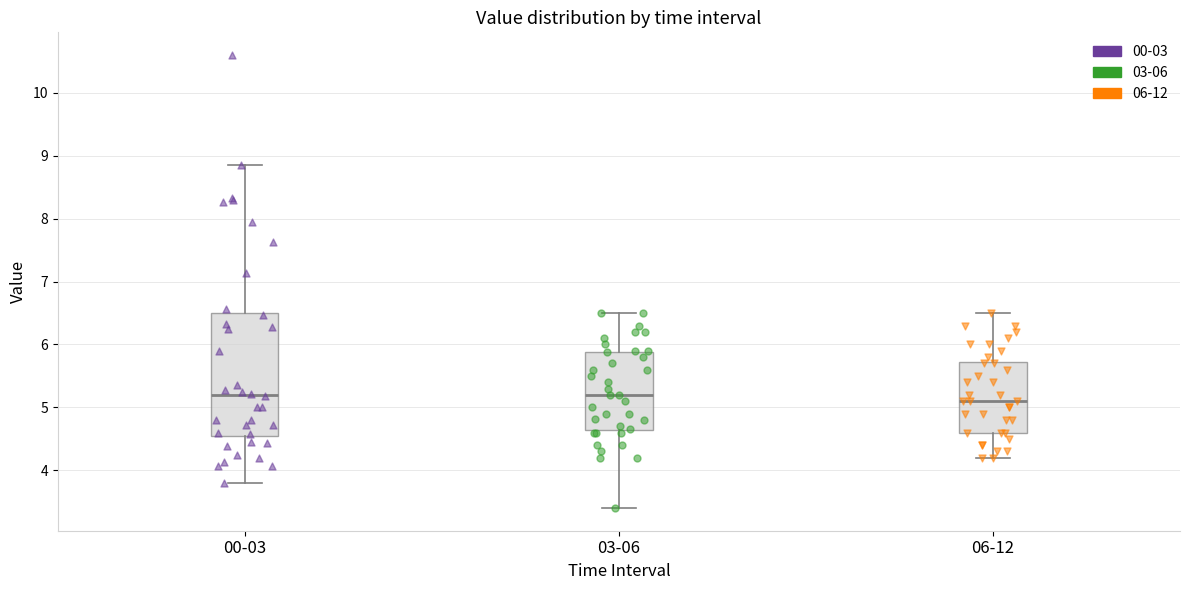

Which box is the tallest, from its lower edge to its upper edge?

00-03